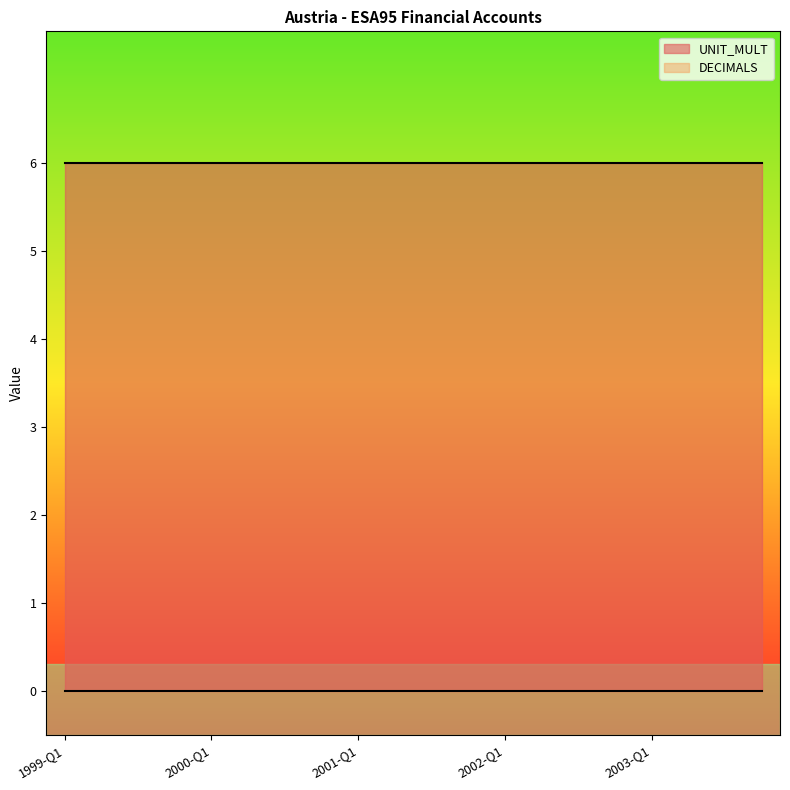

True or false: UNIT_MULT and DECIMALS intersect in this chart.

False